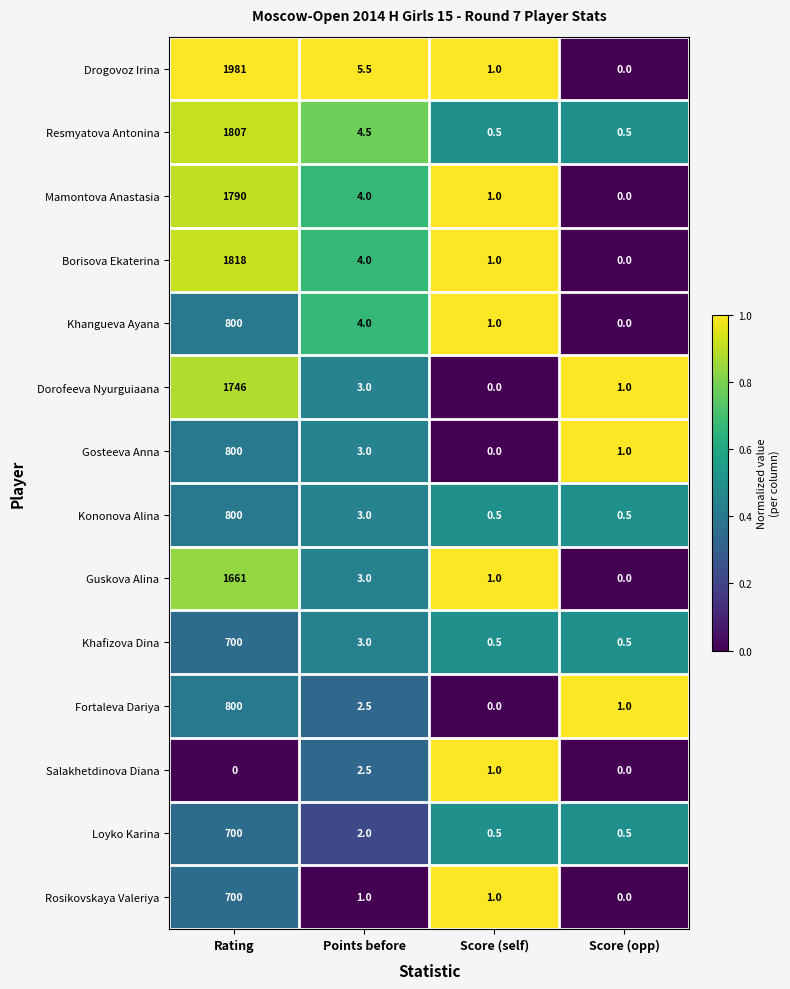

Which series has the largest total across all categories?

Drogovoz Irina